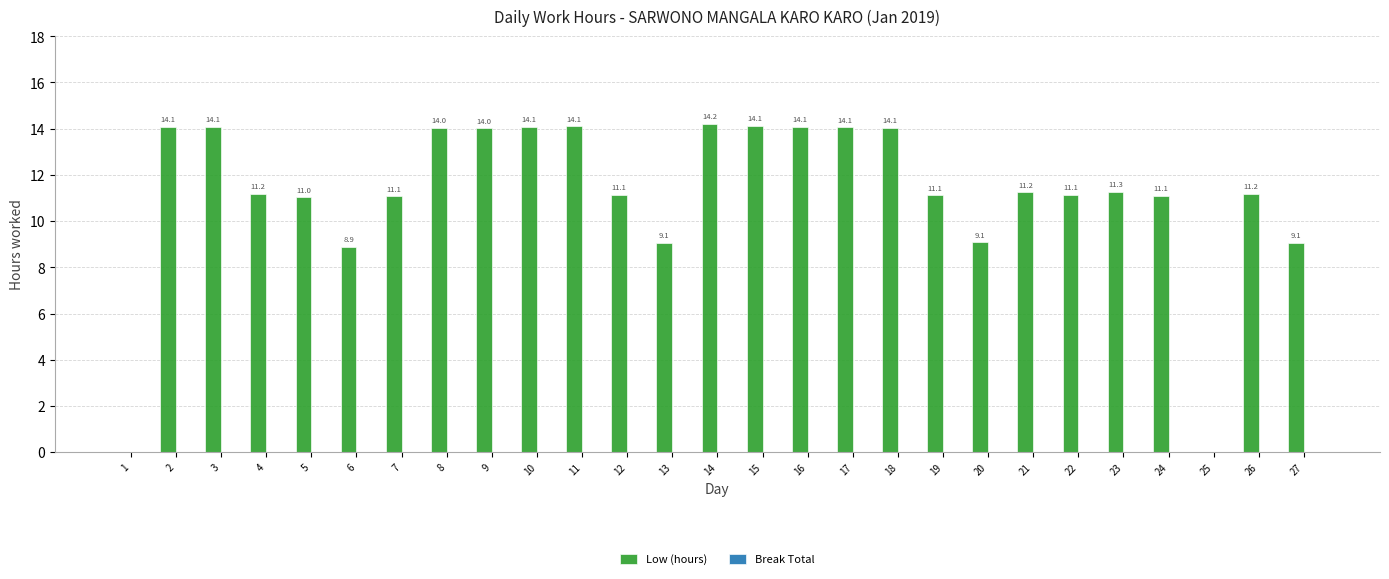

What is the ratio of the value at 16 to the value at 17?

1.0